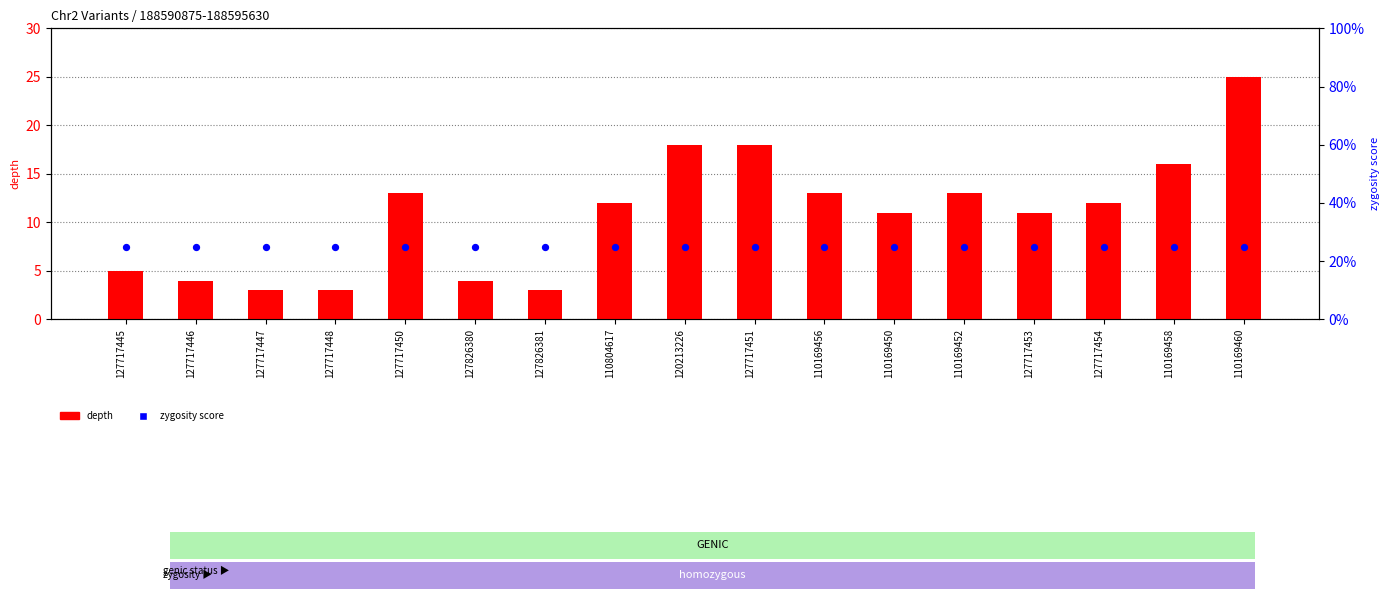

Which series reaches the minimum Y coordinate?

depth